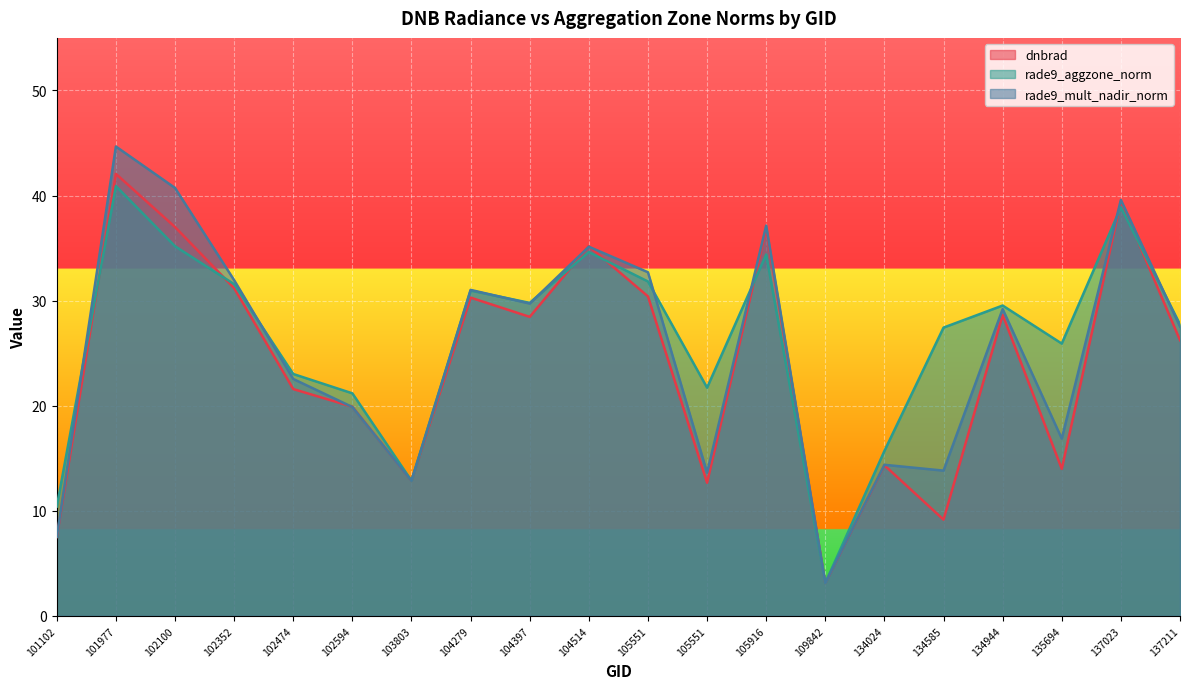

Rank the series at 105916 from highest to lowest value.

rade9_mult_nadir_norm, dnbrad, rade9_aggzone_norm